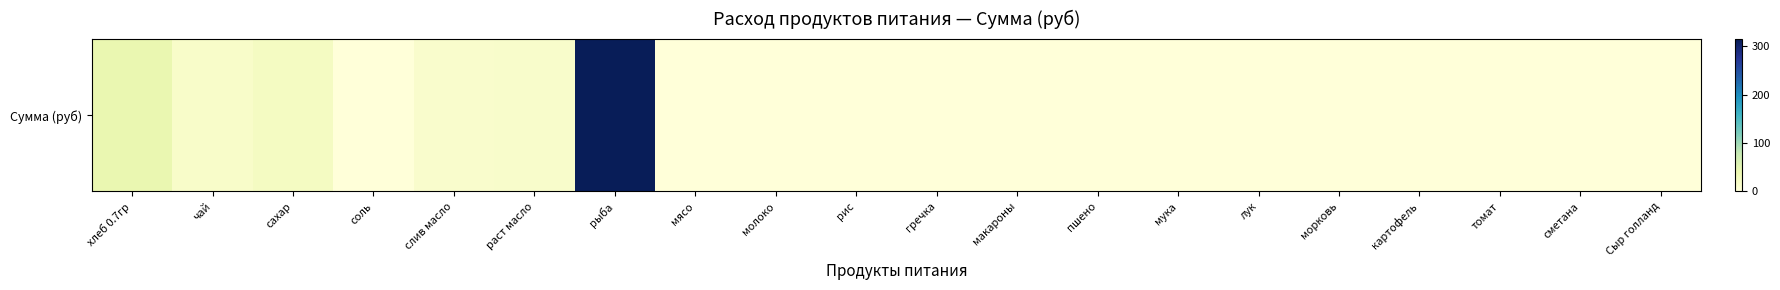

Rank the categories by value from lowest to highest.

мясо, молоко, рис, гречка, макароны, пшено, мука, лук, морковь, картофель, томат, сметана, Сыр голланд, соль, слив масло, раст масло, чай, сахар, хлеб 0.7гр, рыба